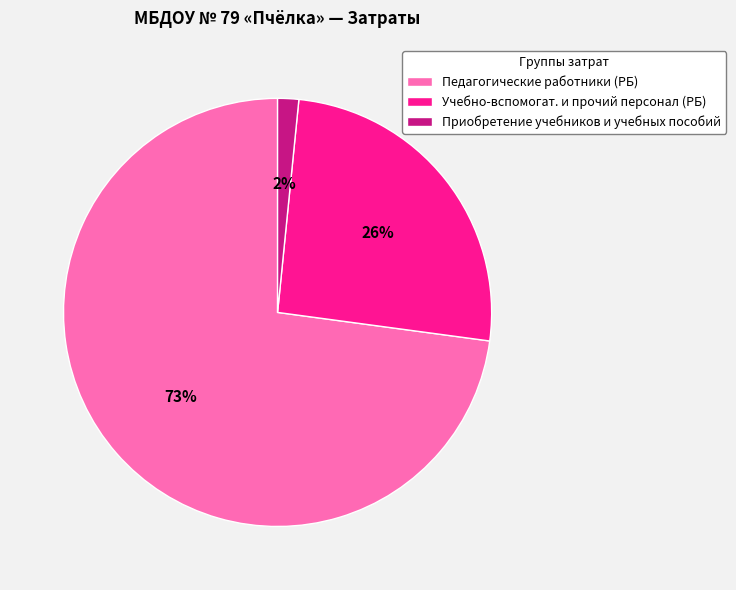

True or false: Учебно-вспомогат. и прочий персонал (РБ) accounts for 26% of the total.

True